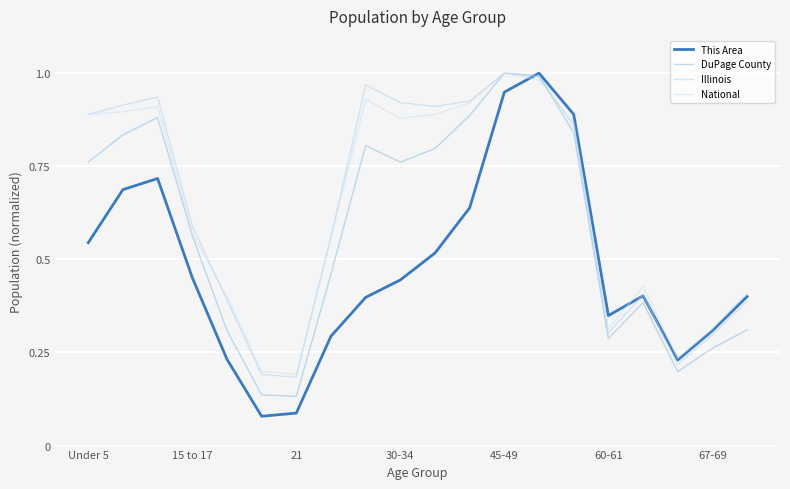

How many times do Illinois and National cross each other?

4